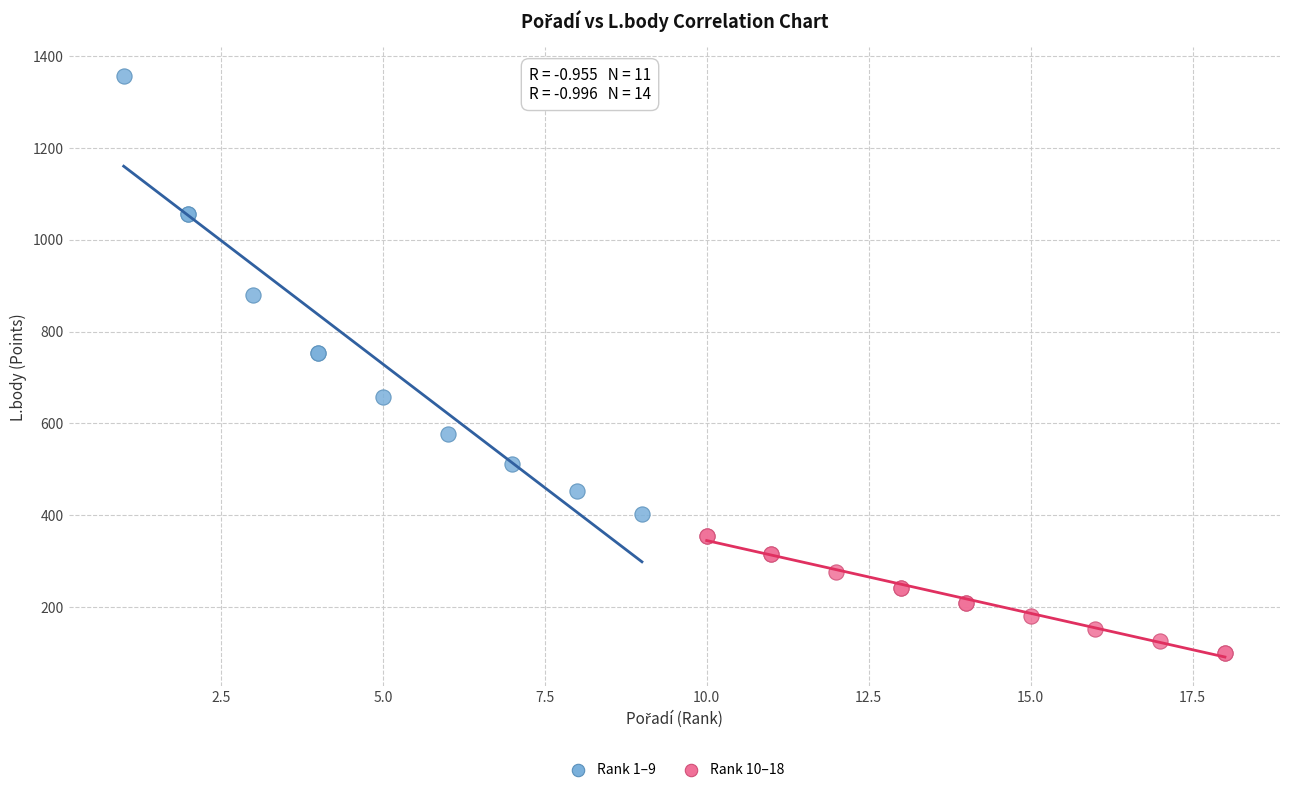

Which series has the widest spread of Y values?

Rank 1–9